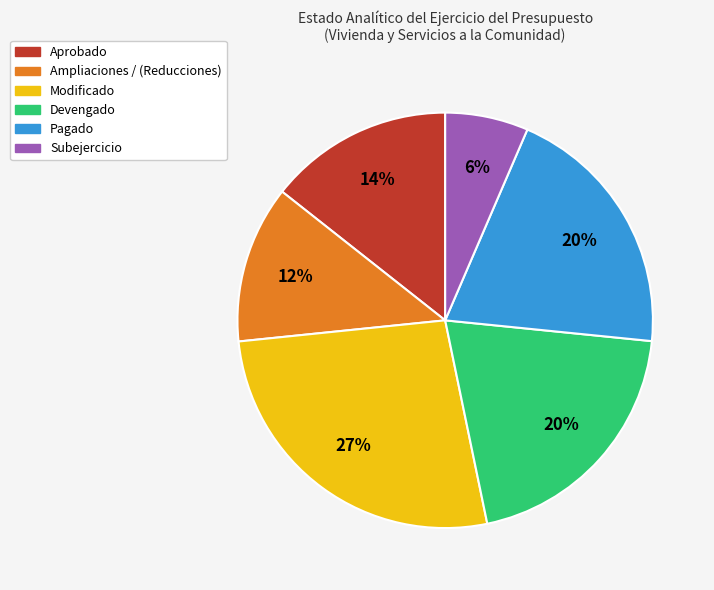

Does any single category account for the majority?

No